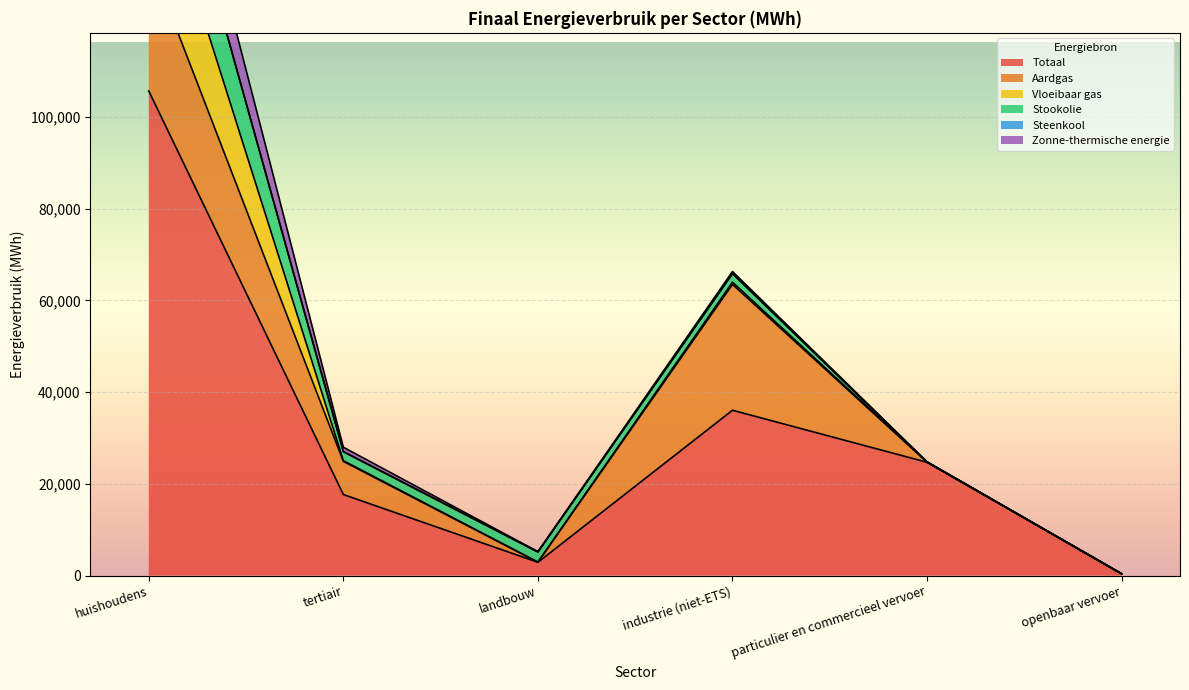

True or false: Totaal has a value of 43533.2 at particulier en commercieel vervoer.

False